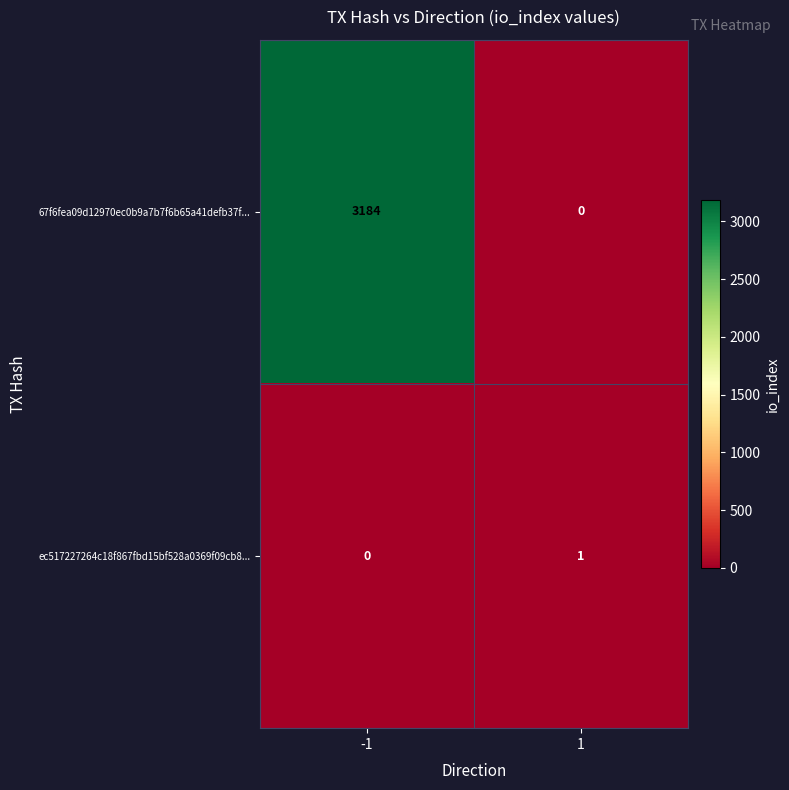

What is the difference between the maximum and minimum values in the 67f6fea09d12970ec0b9a7b7f6b65a41defb37f... series?

3184